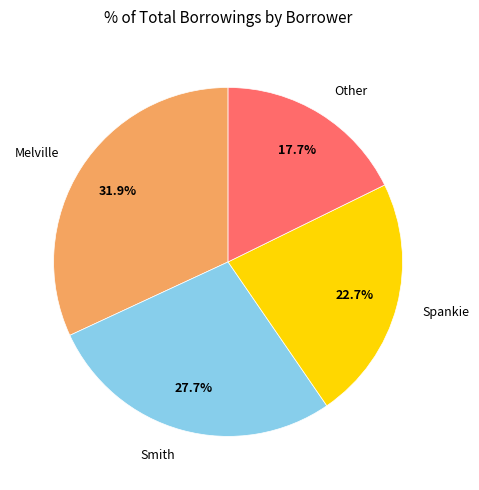

How much of the chart is everything except Other?

82.3%